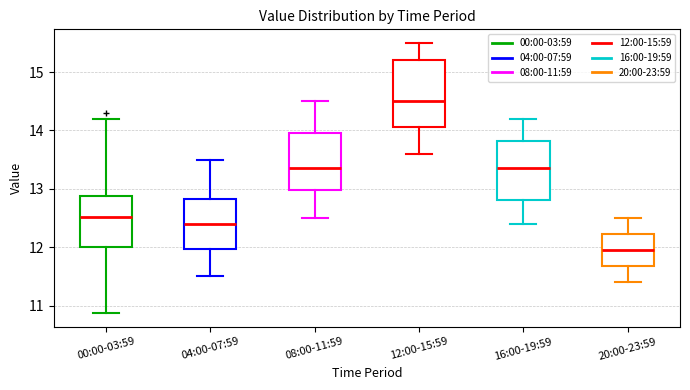

Which box is the tallest, from its lower edge to its upper edge?

12:00-15:59